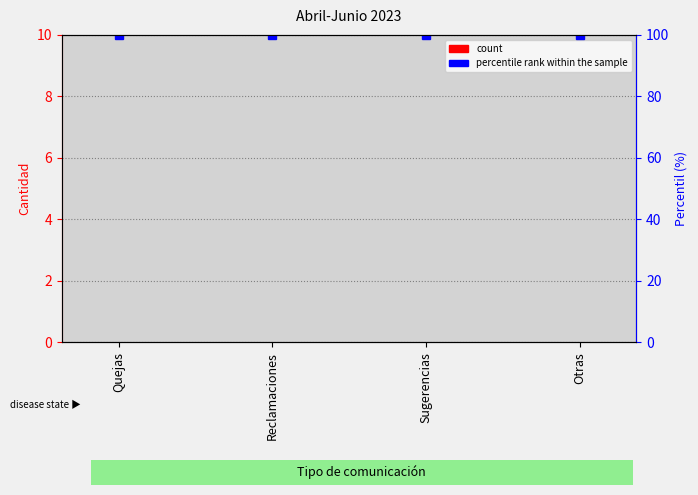

Is it true that Cantidad equals 0 at Otras?

True